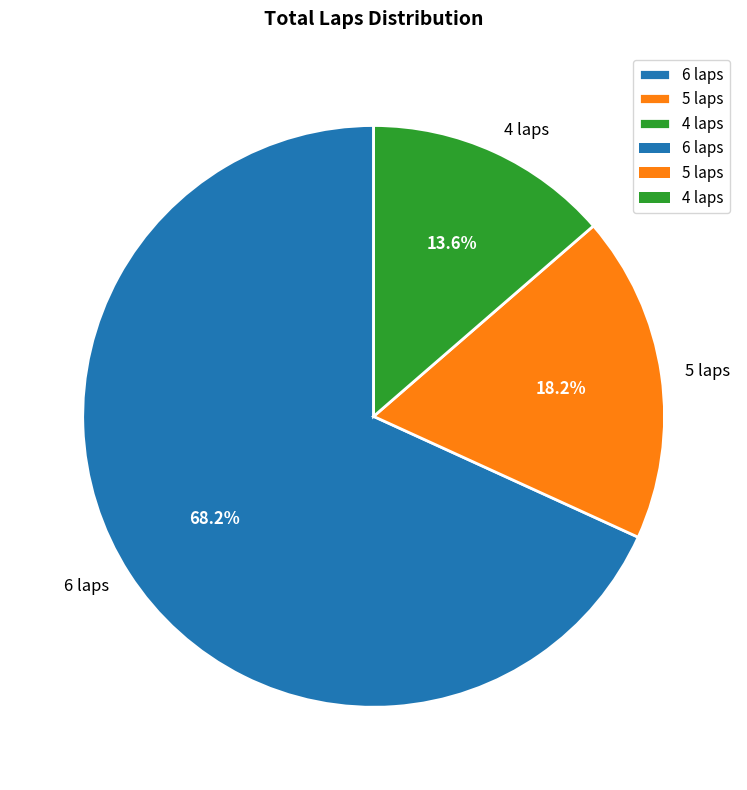

What is the ratio of the value at 5 laps to the value at 6 laps?

0.3